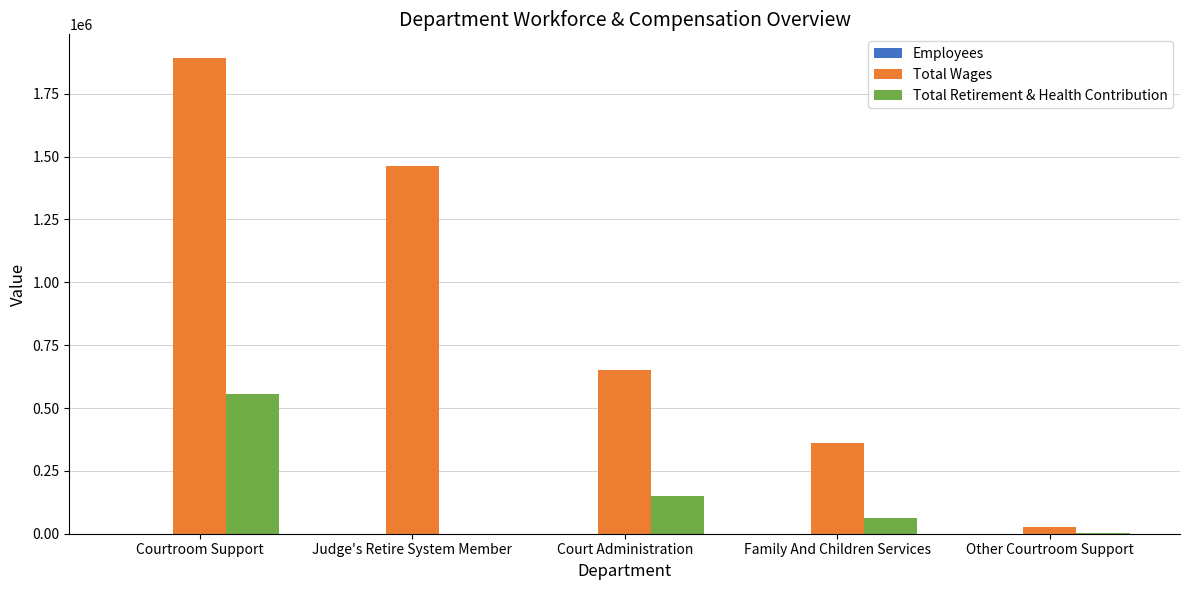

Which series changed the most between Judge's Retire System Member and Other Courtroom Support?

Total Wages